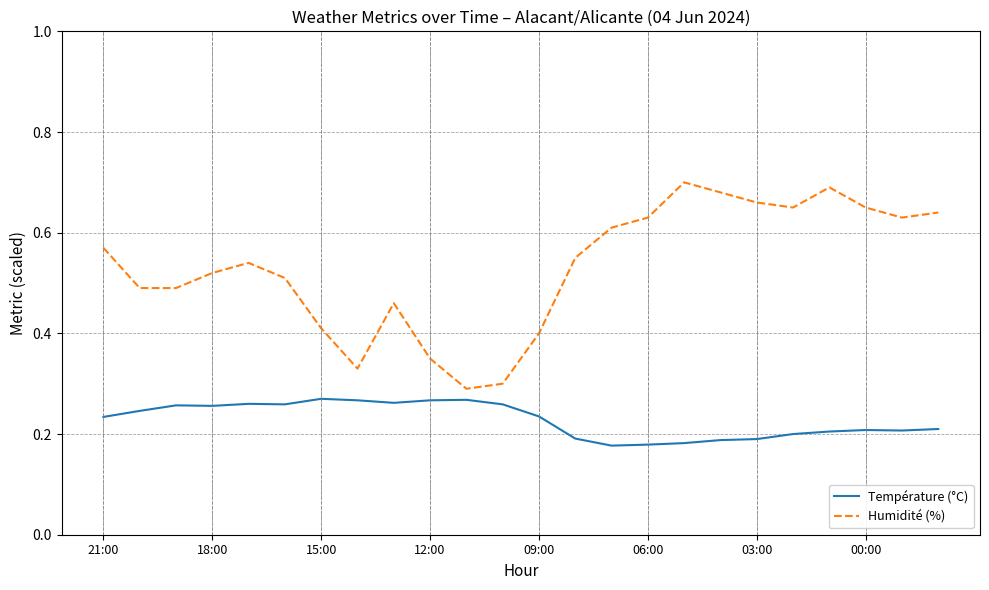

True or false: Température (°C) and Humidité (%) cross at least once.

False